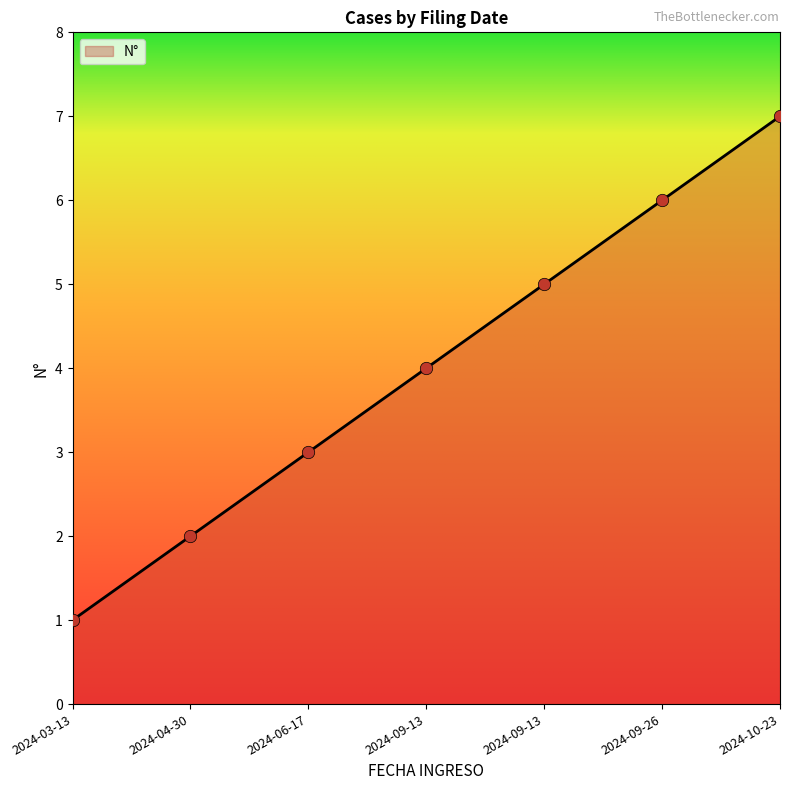

Between 2024-06-17 and 2024-10-23, which is larger?

2024-10-23